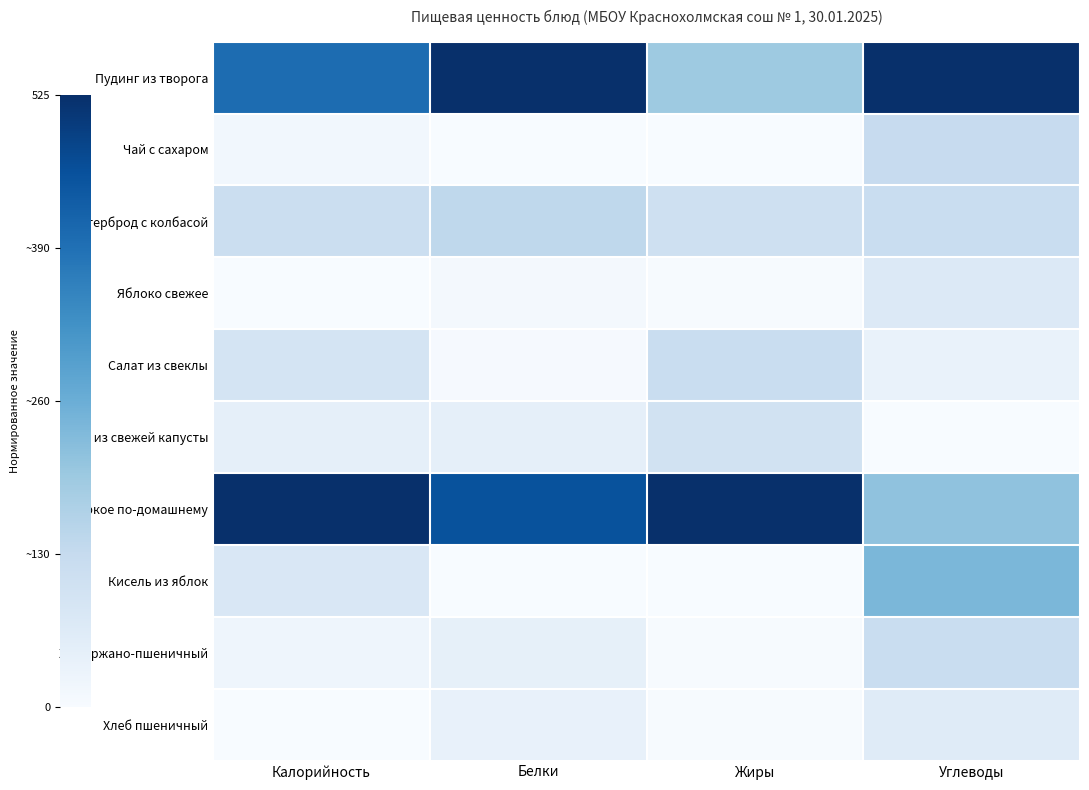

How many data points does each series have?

4